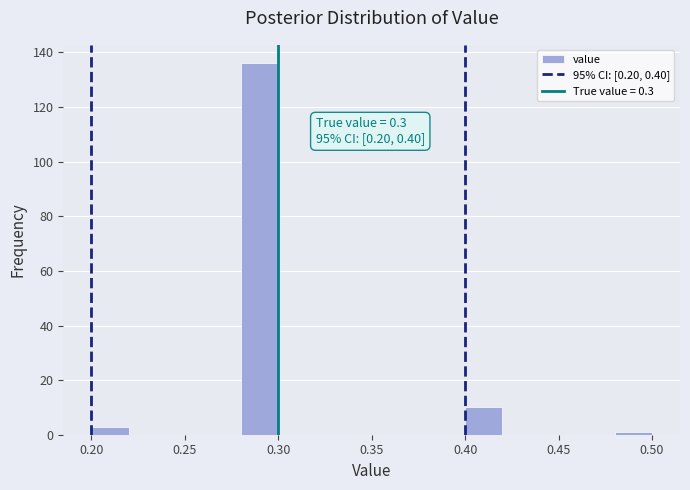

Over which range of the x-axis is the bar tallest?

0.28 to 0.30